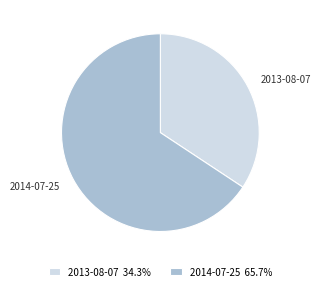

Between 2014-07-25 and 2013-08-07, which is larger?

2014-07-25